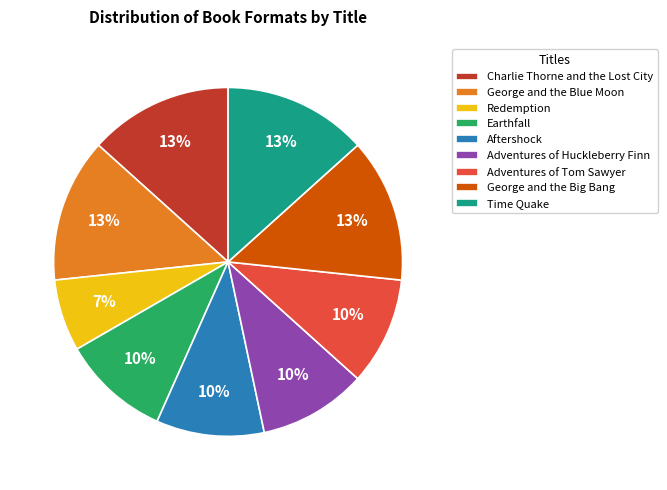

Is George and the Big Bang the majority of the pie?

No